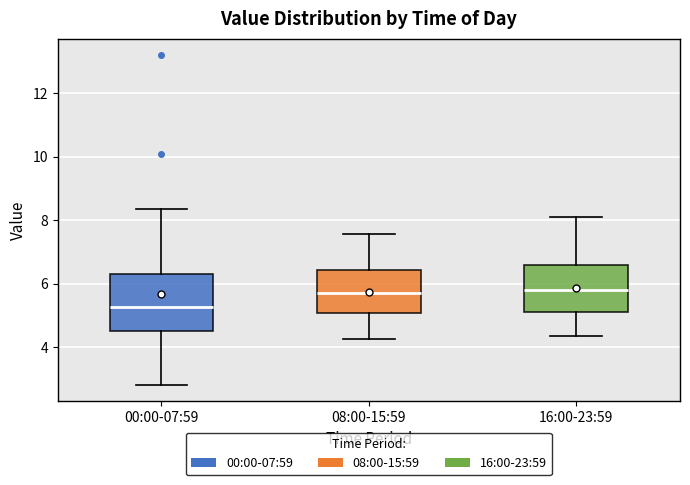

Comparing the boxes themselves (not the whiskers), which one is the tallest?

00:00-07:59